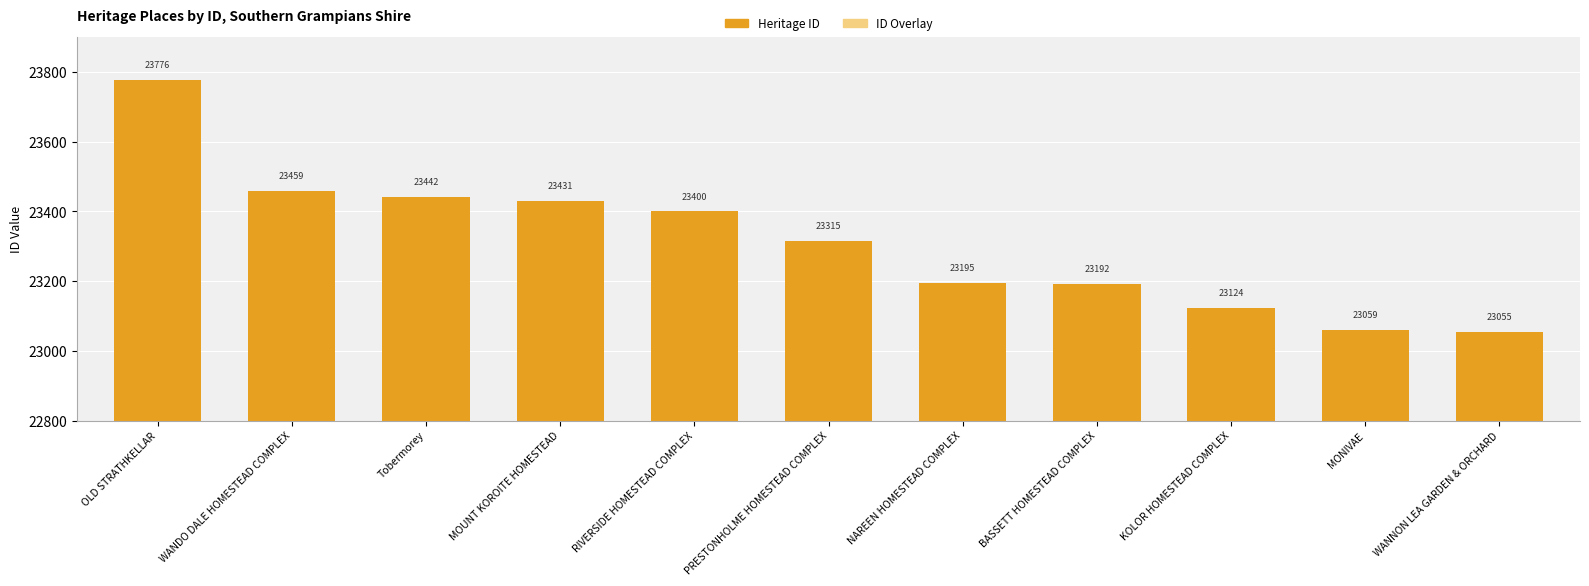

What is the value of the ID Overlay bar at the 9th from the left?

4162.3